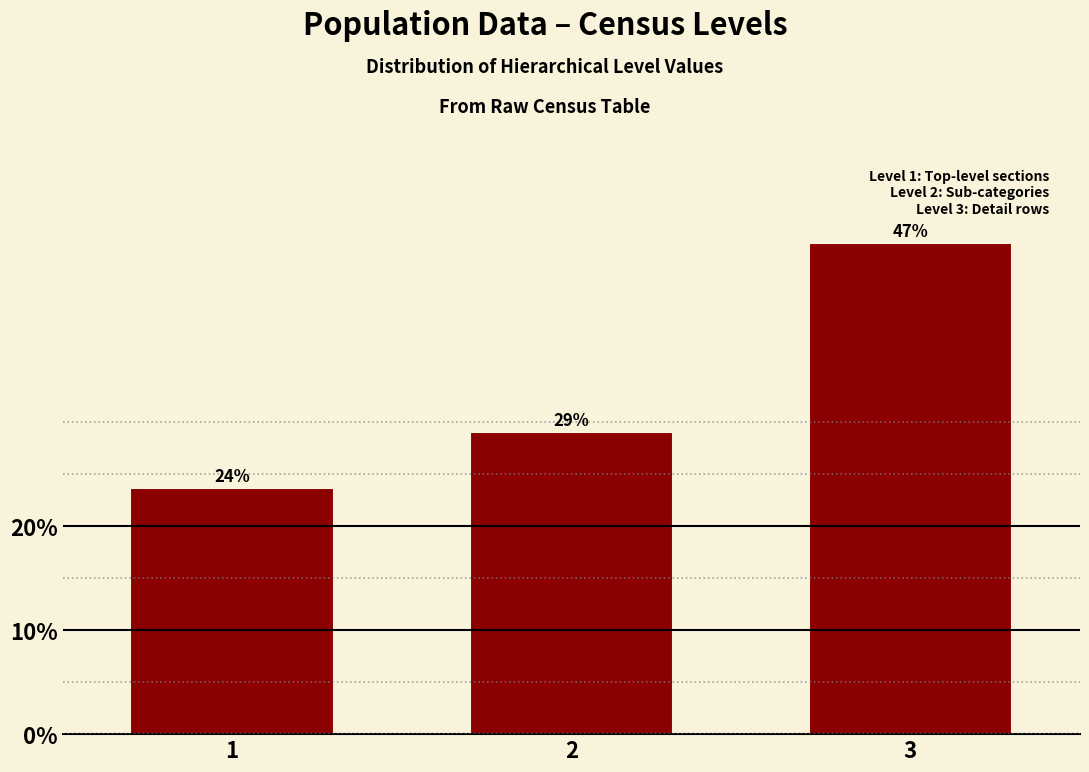

How many bars are there in total?

3